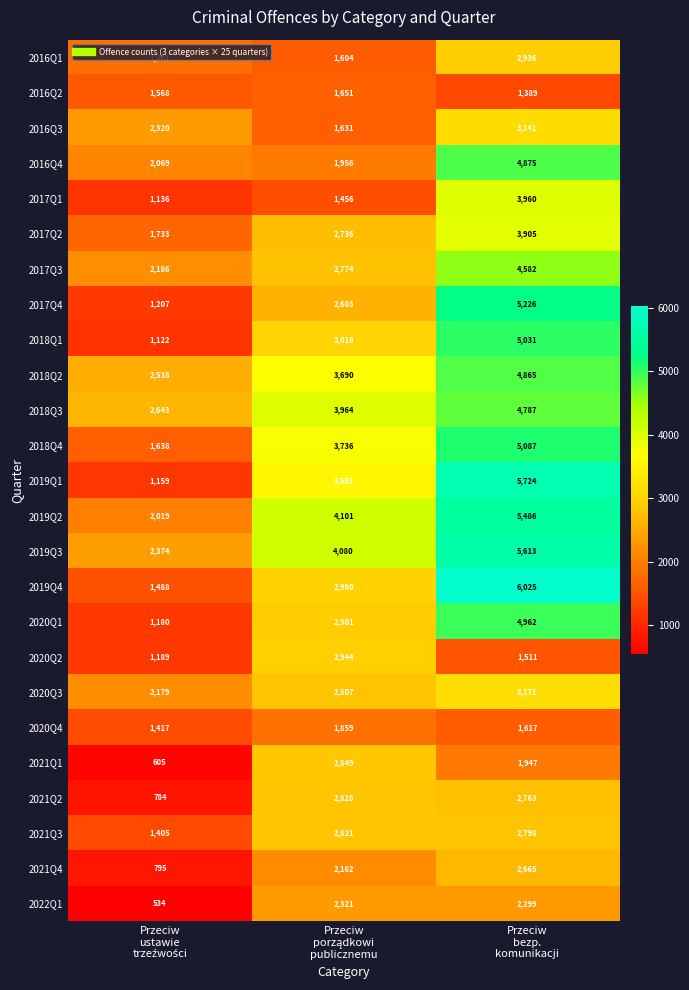

Count the 2021Q1 values in the range 605 to 2849.

3